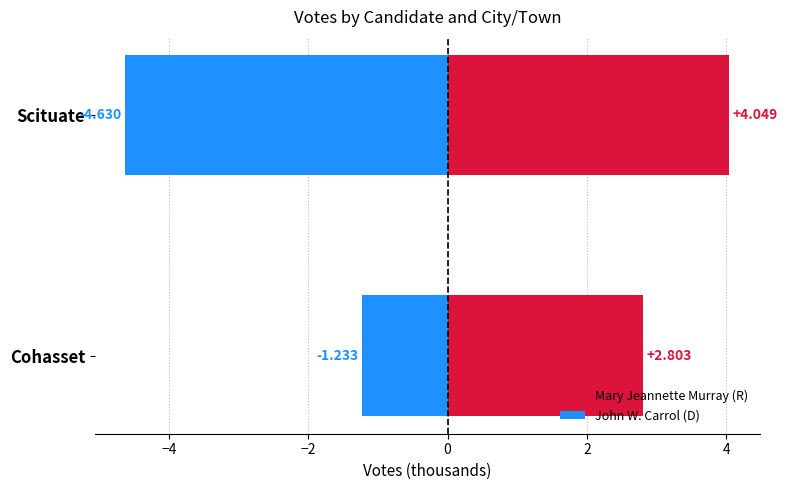

How many bars are there in each group?

2